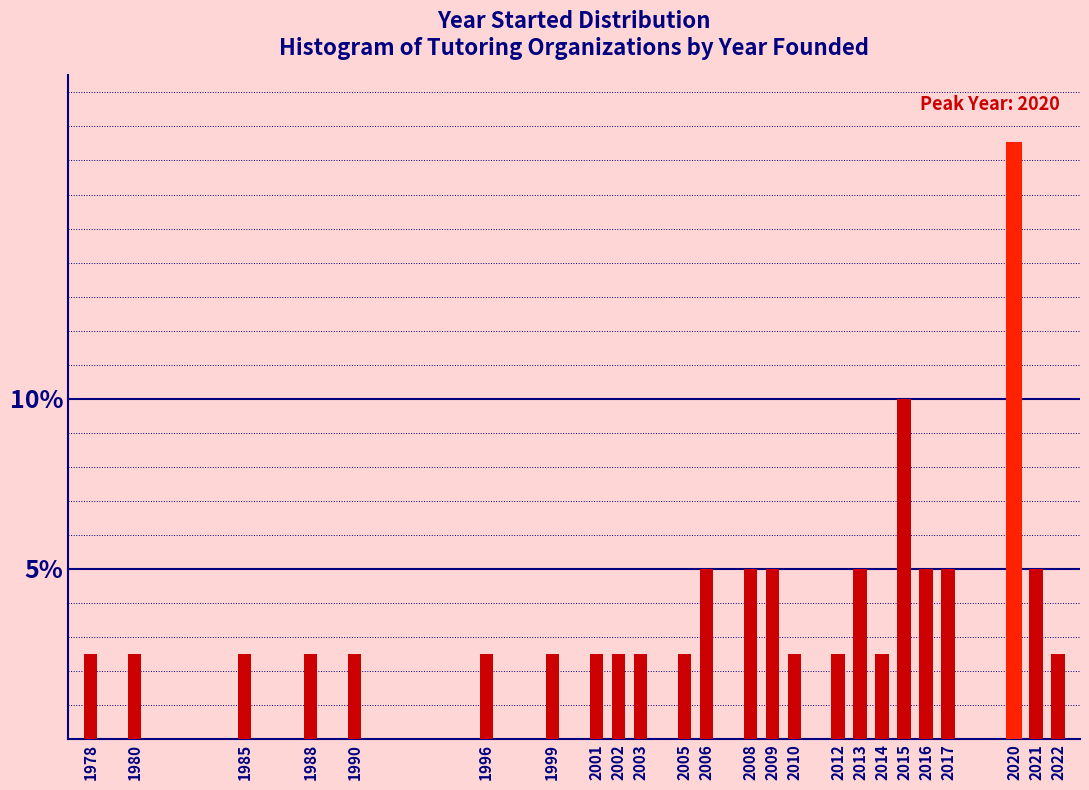

Reading left to right, transcribe all the data shown in this chart.

2.5	2.5	2.5	2.5	2.5	2.5	2.5	2.5	2.5	2.5	2.5	5.0	5.0	5.0	2.5	2.5	5.0	2.5	10.0	5.0	5.0	17.5	5.0	2.5